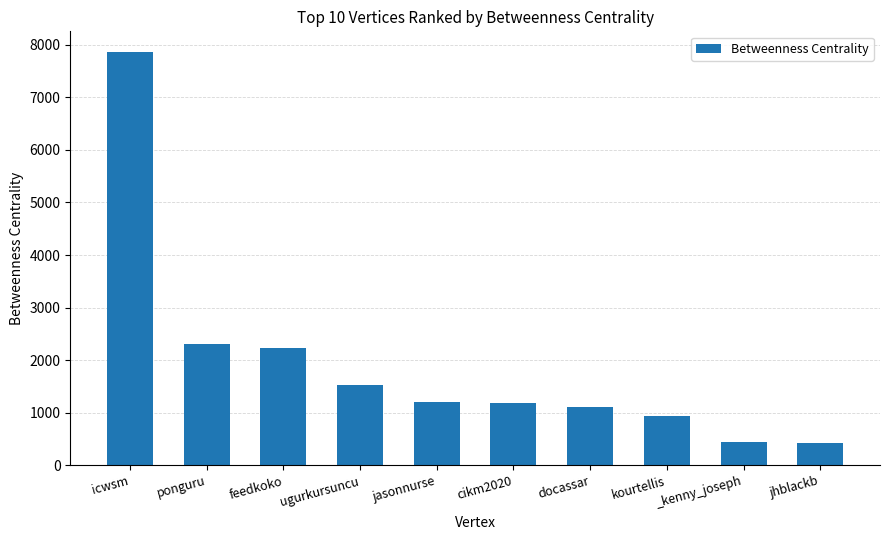

What is the minimum value shown in the chart?

423.3